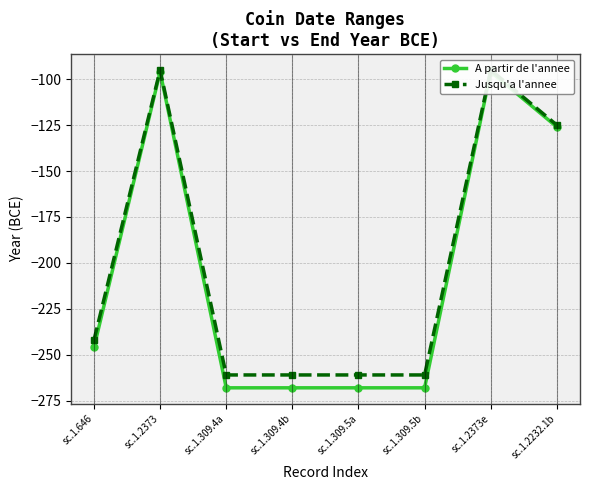

What is the value of the Jusqu'a l'annee point at the 3rd from the left?

-261